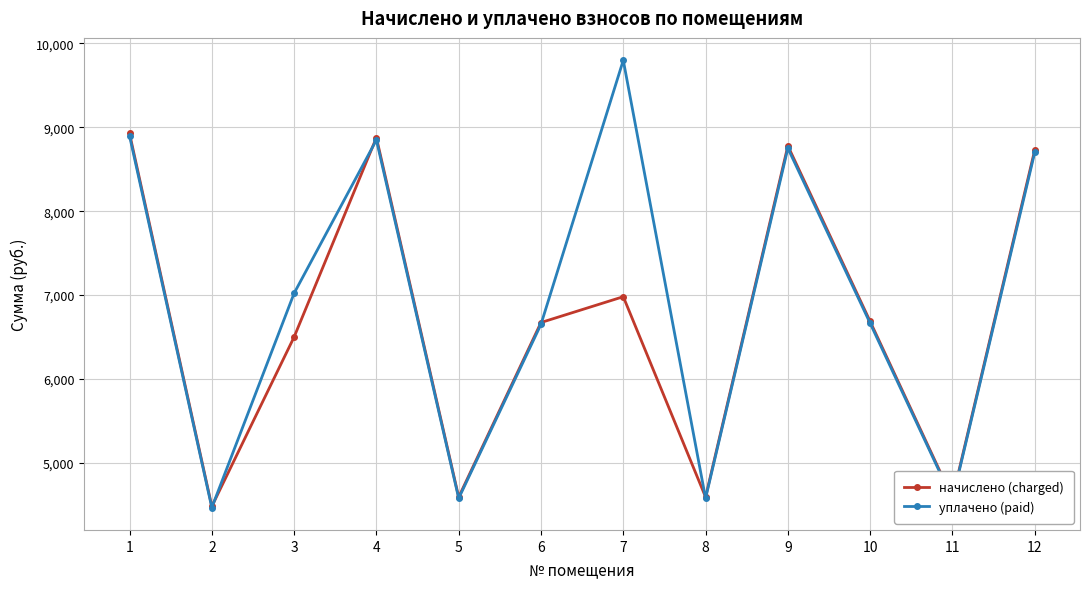

Rank the series at 7 from highest to lowest value.

уплачено (paid), начислено (charged)